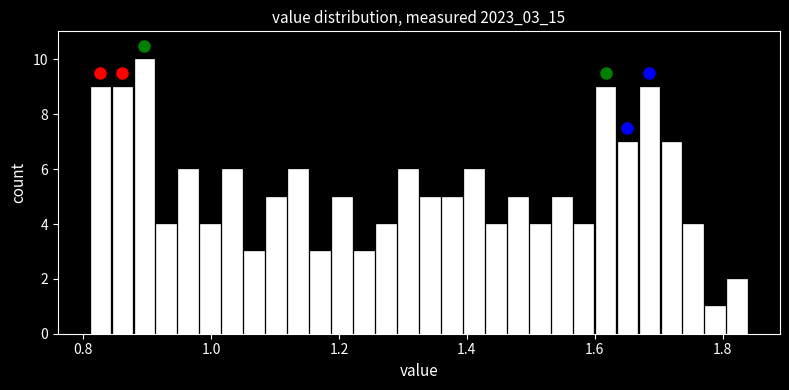

Read against the x-axis, roughly where is the centre of the tallest bar?

0.90